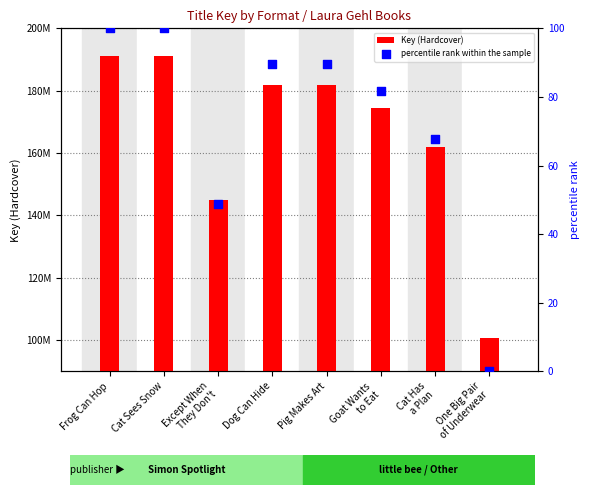

At which category is the sum across all series the highest?

Frog Can Hop